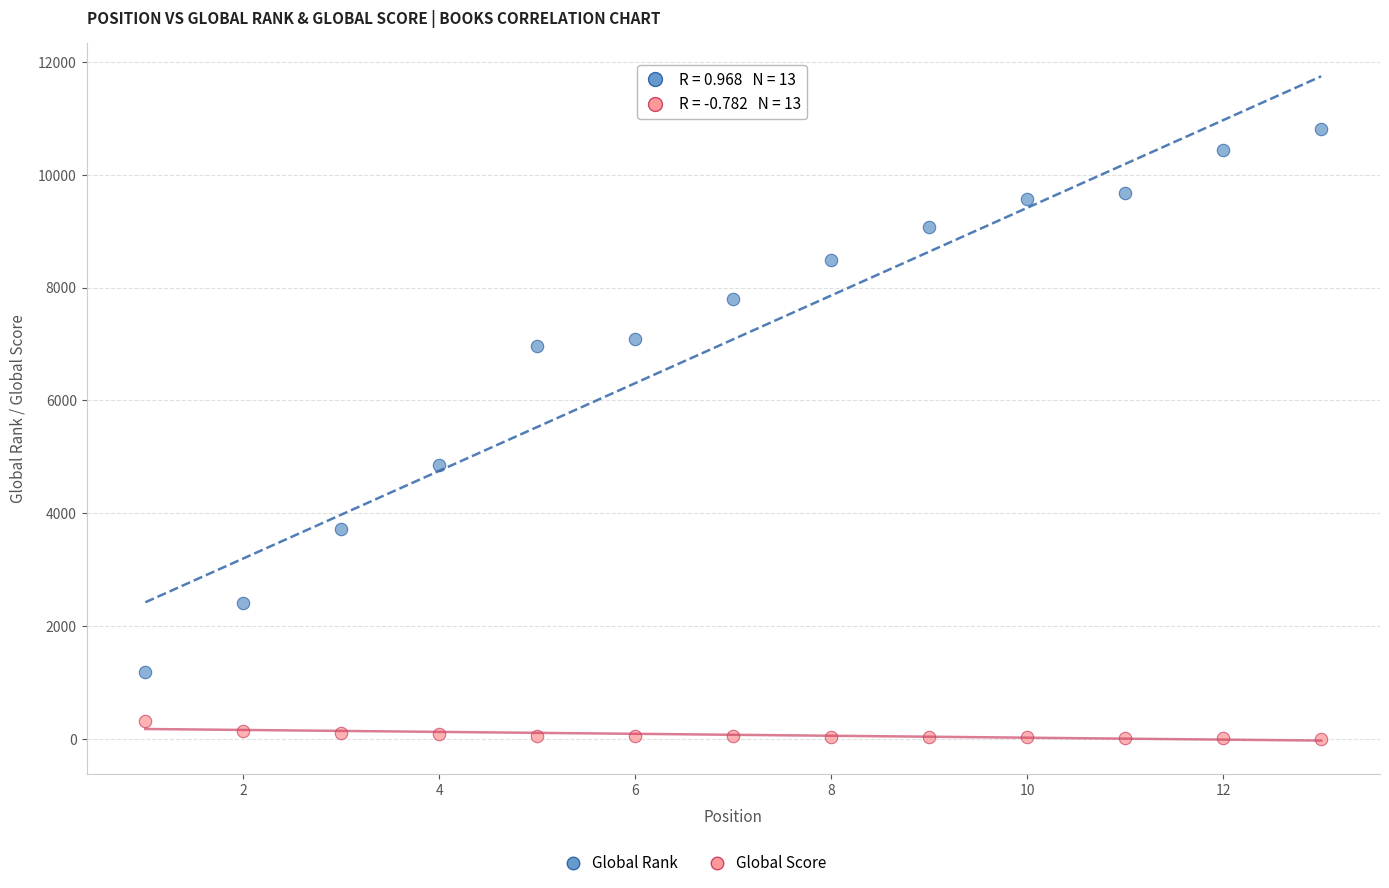

Which series reaches the minimum Y coordinate?

Global Score